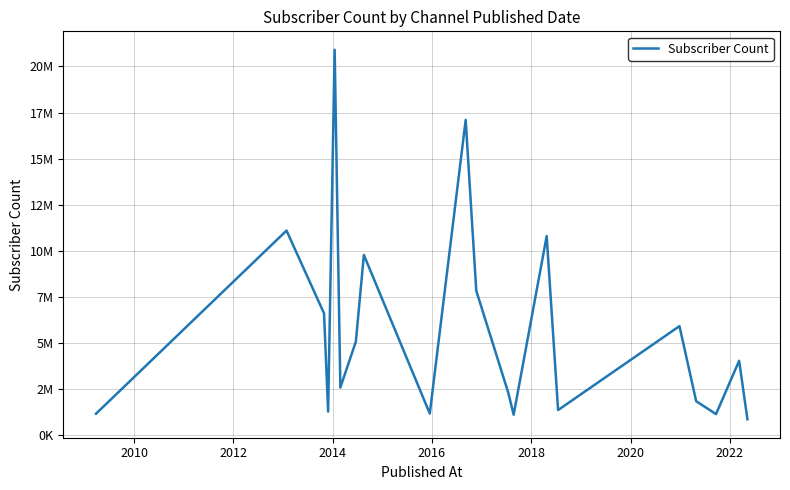

Is this an area chart (filled region under the line)?

No